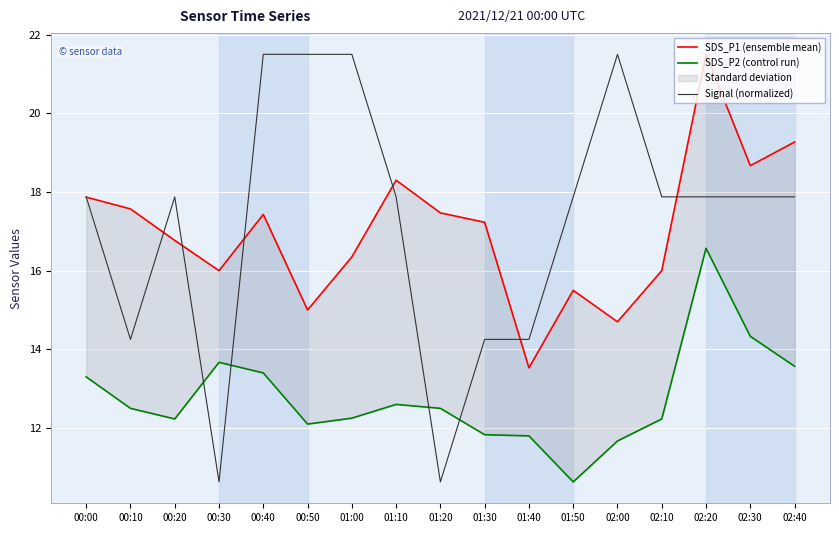

What is the smallest value displayed?

10.6